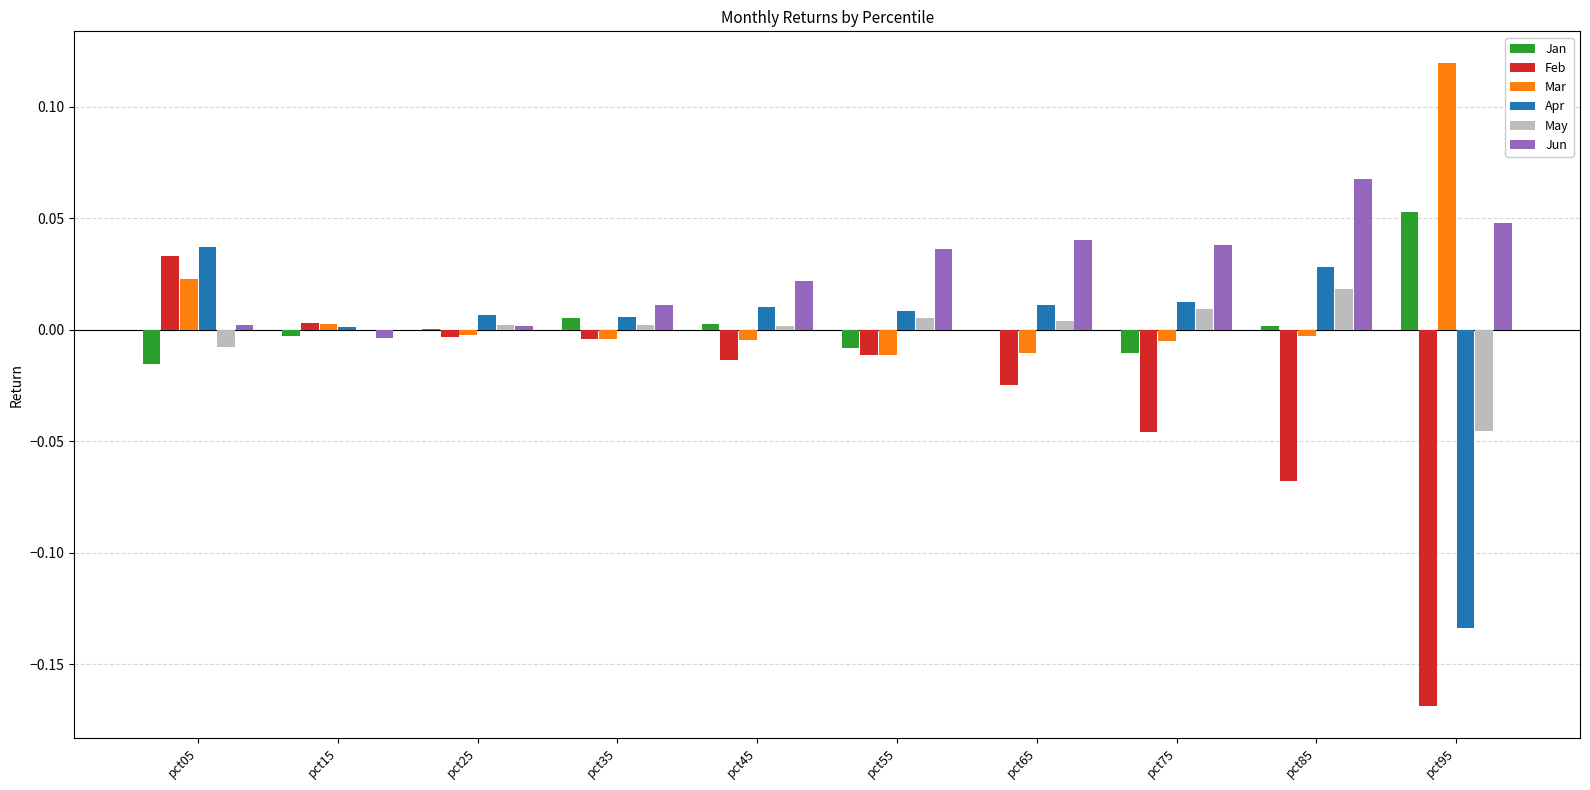

Are the bars grouped side by side (vs. stacked)?

Yes